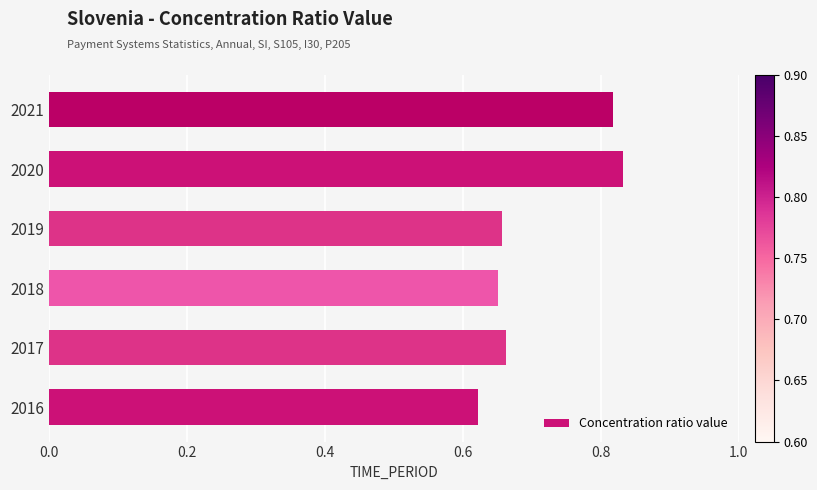

How many values are between 0 and 1?

6